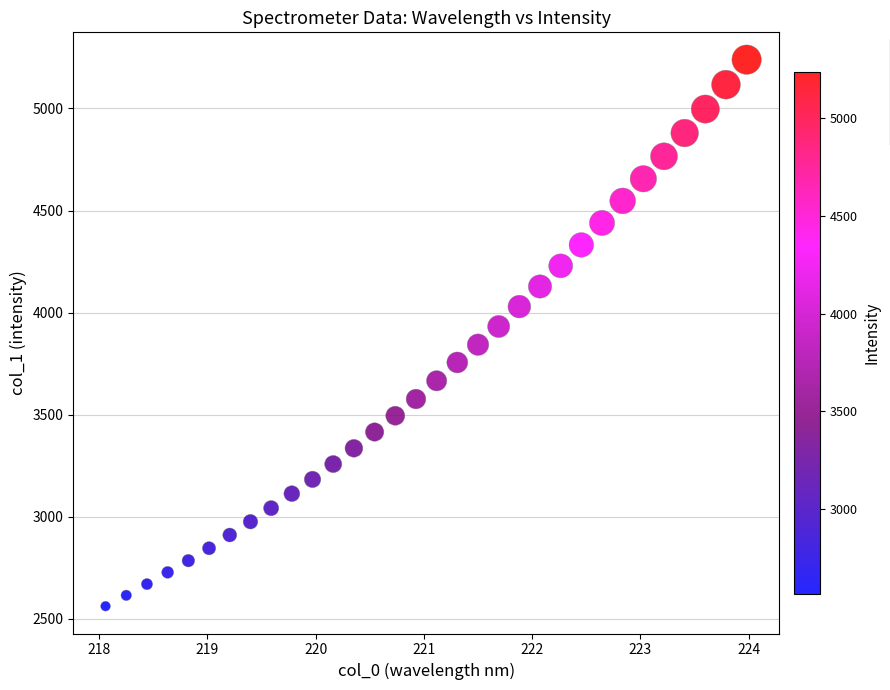

What is the range of Y values (max minus min)?

2676.6